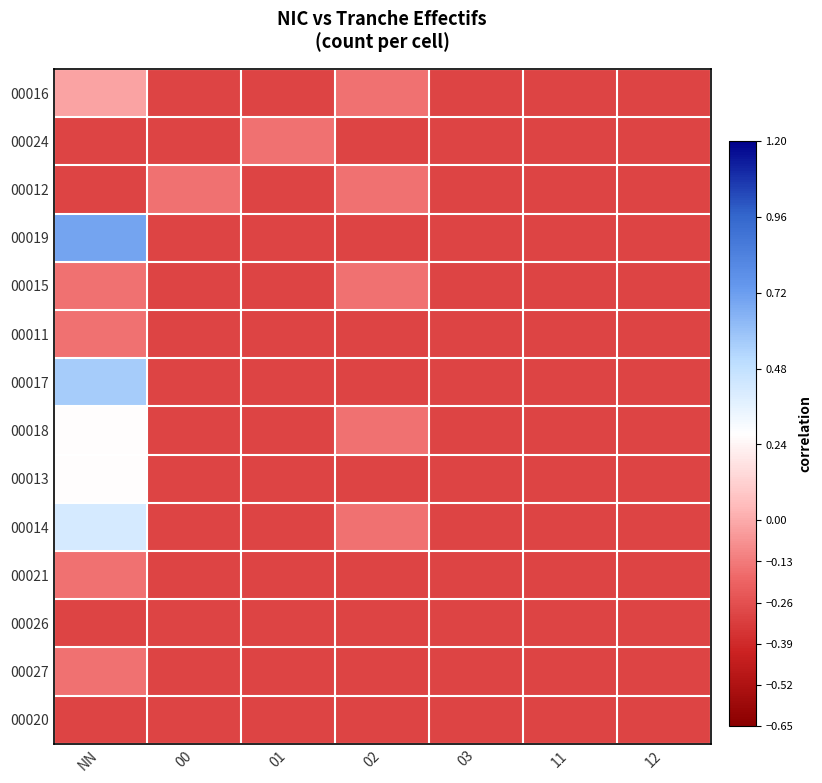

What is the spread (max minus min) of values at 00?

0.1